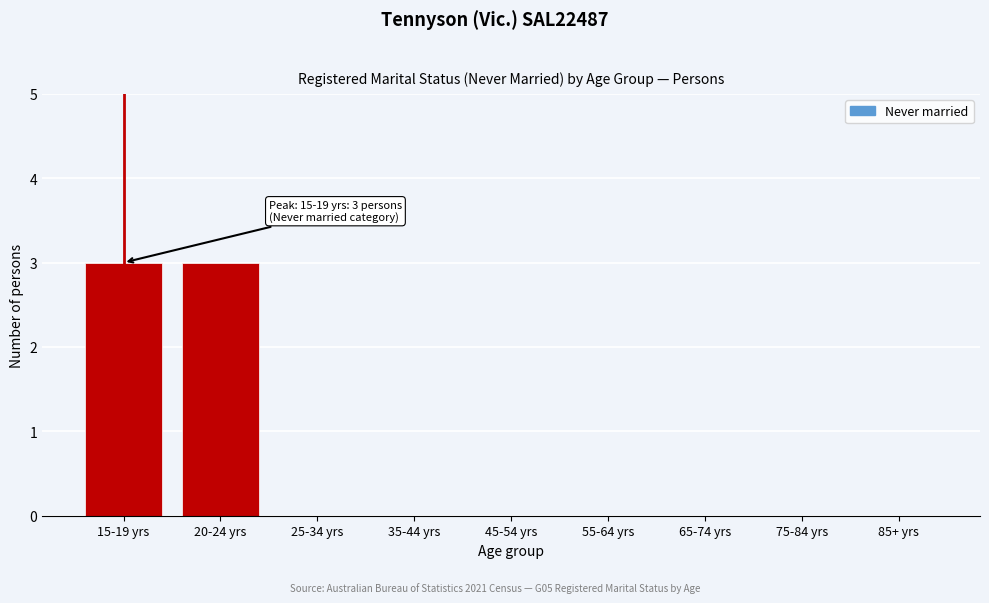

Reading right to left, what are all the values shown in this chart?

85+ yrs=0	75-84 yrs=0	65-74 yrs=0	55-64 yrs=0	45-54 yrs=0	35-44 yrs=0	25-34 yrs=0	20-24 yrs=3	15-19 yrs=3